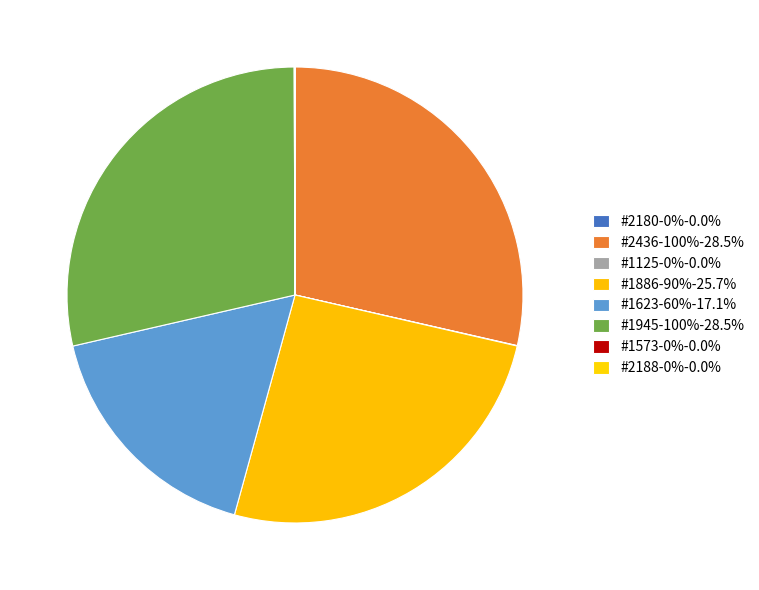

Is #1125-0% the majority of the pie?

No